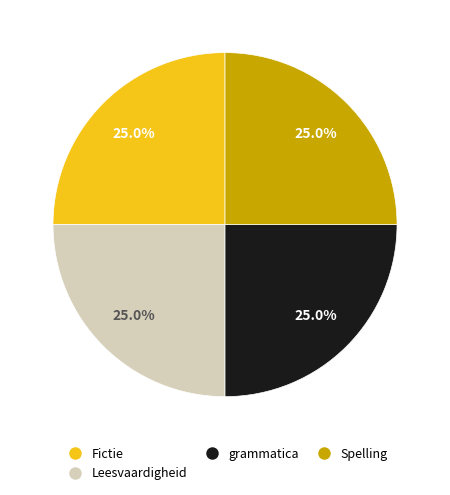

Does Fictie represent more than half of the total?

No